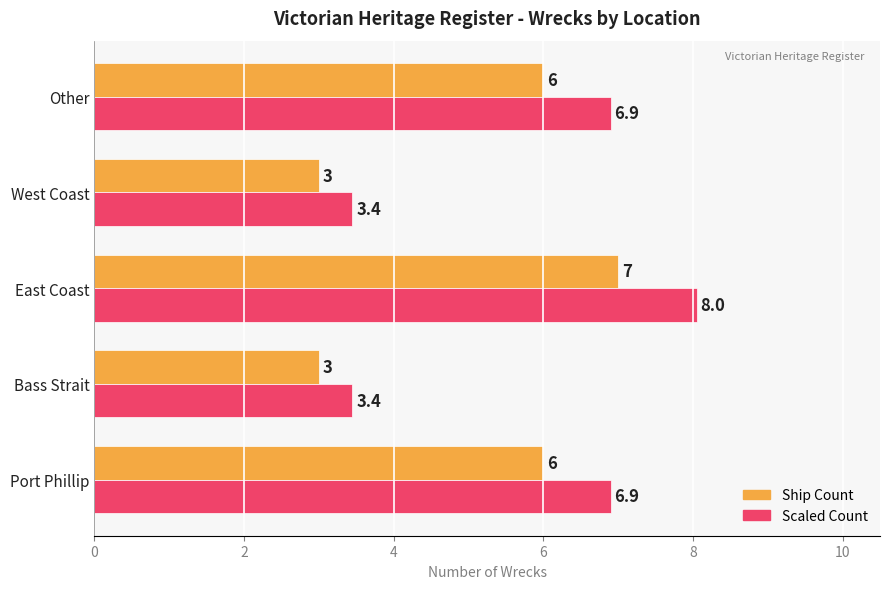

Which series has the widest spread of values?

Scaled Count